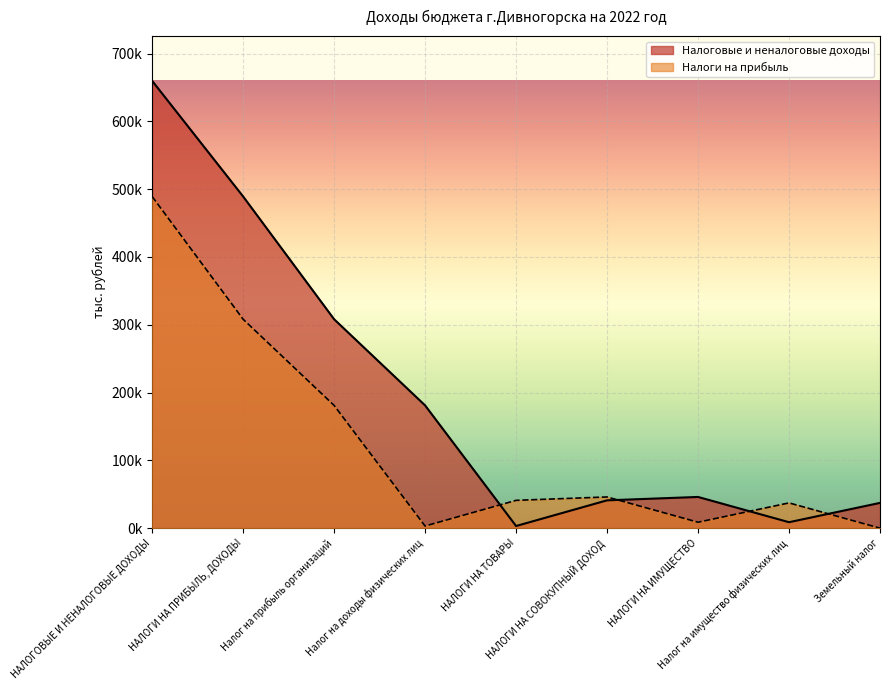

Reading right to left, transcribe all the data shown in this chart.

Налоговые и неналоговые доходы: 37261.4	8756.0	46017.4	41020.2	3147.1	181068.0	308180.0	489248.0	659831.8
Налоги на прибыль: 0.0	37261.4	8756.0	46017.4	41020.2	3147.1	181068.0	308180.0	489248.0